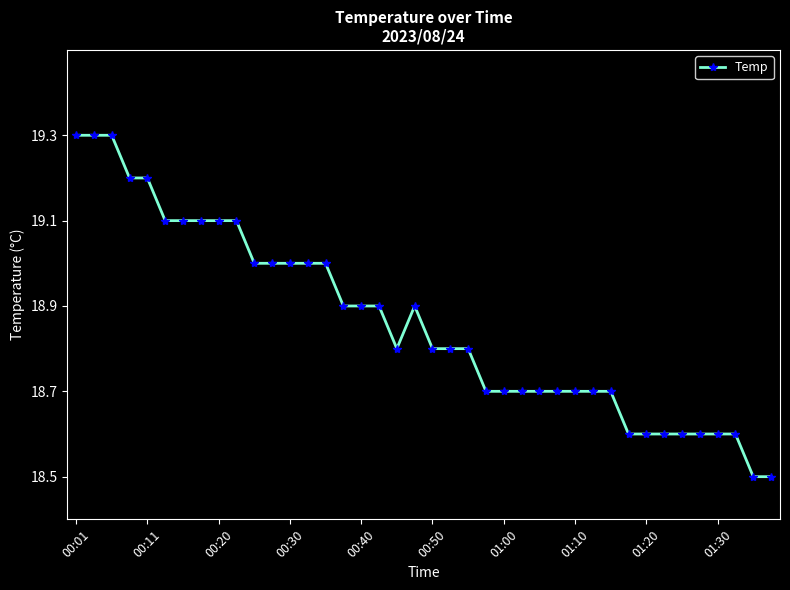

What is the value of the 24th point from the left?

18.7